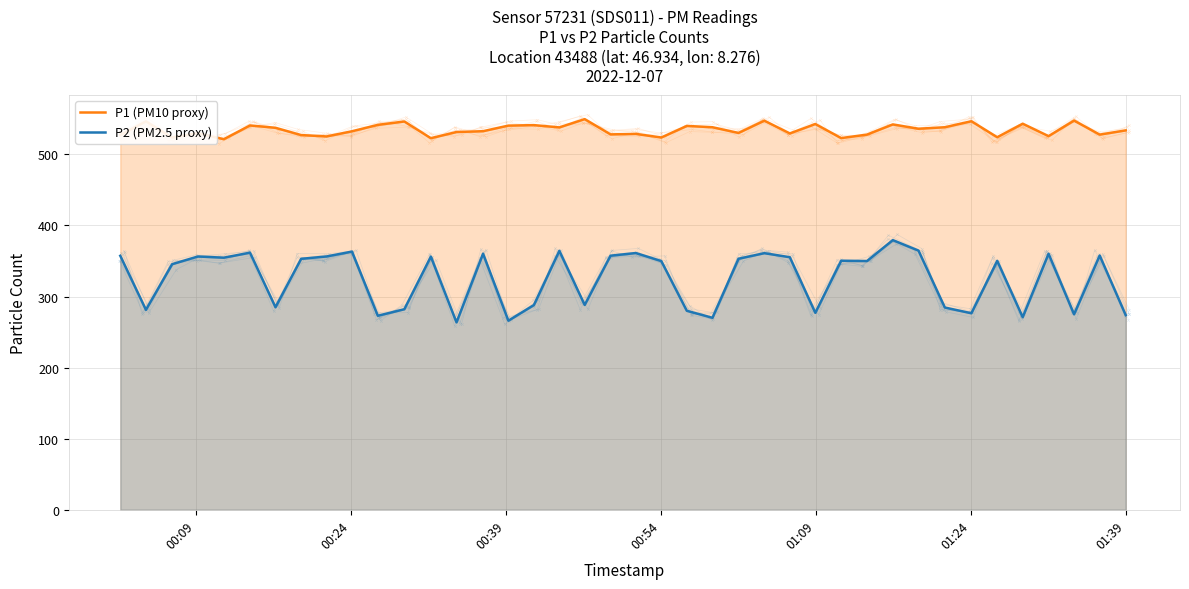

What is the lowest value of the P2 (PM2.5 proxy) series?

263.7